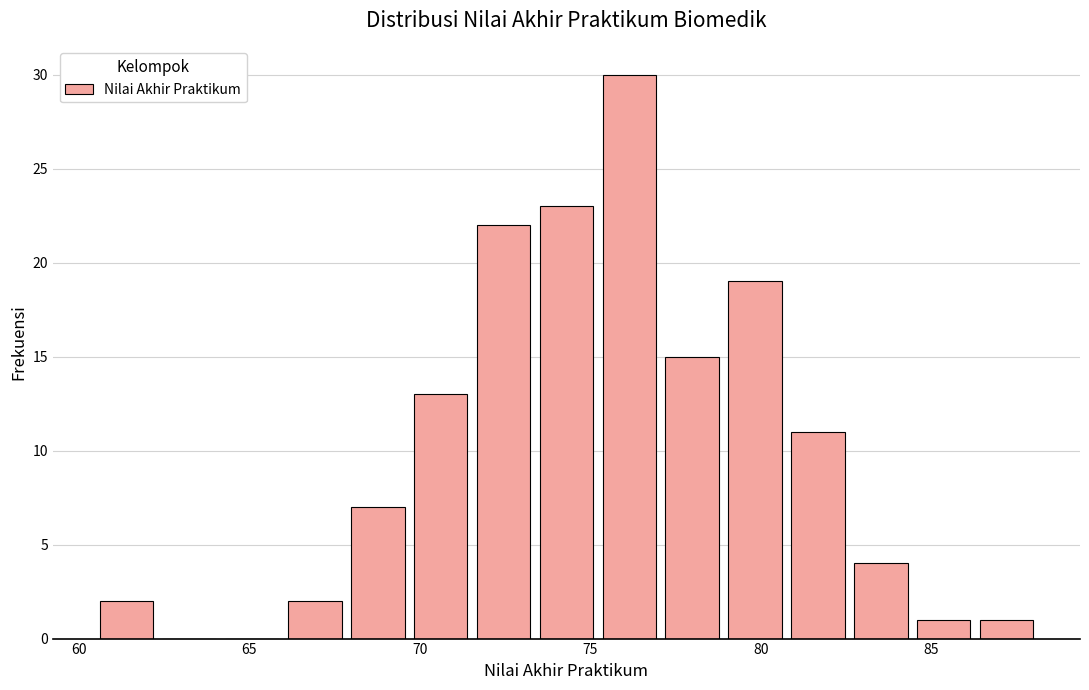

Around what value on the x-axis is the tallest bar? Give the approximate position of its centre, as read against the axis.

76.0